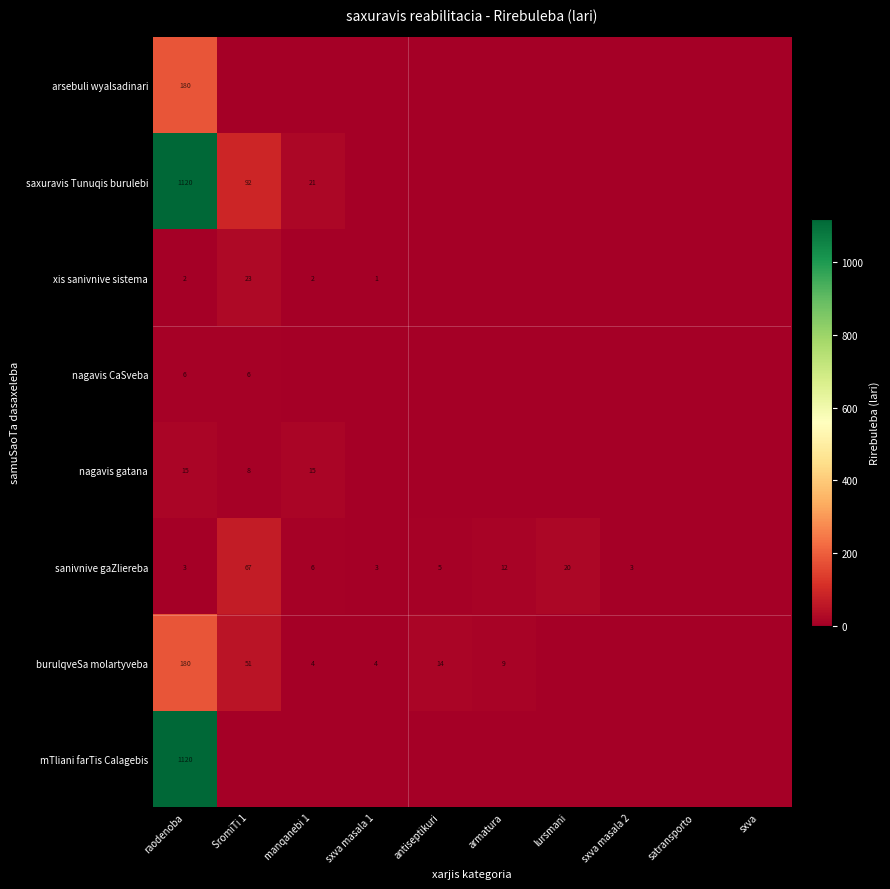

The value of burulqveSa molartyveba at raodenoba is 54. True or false?

False